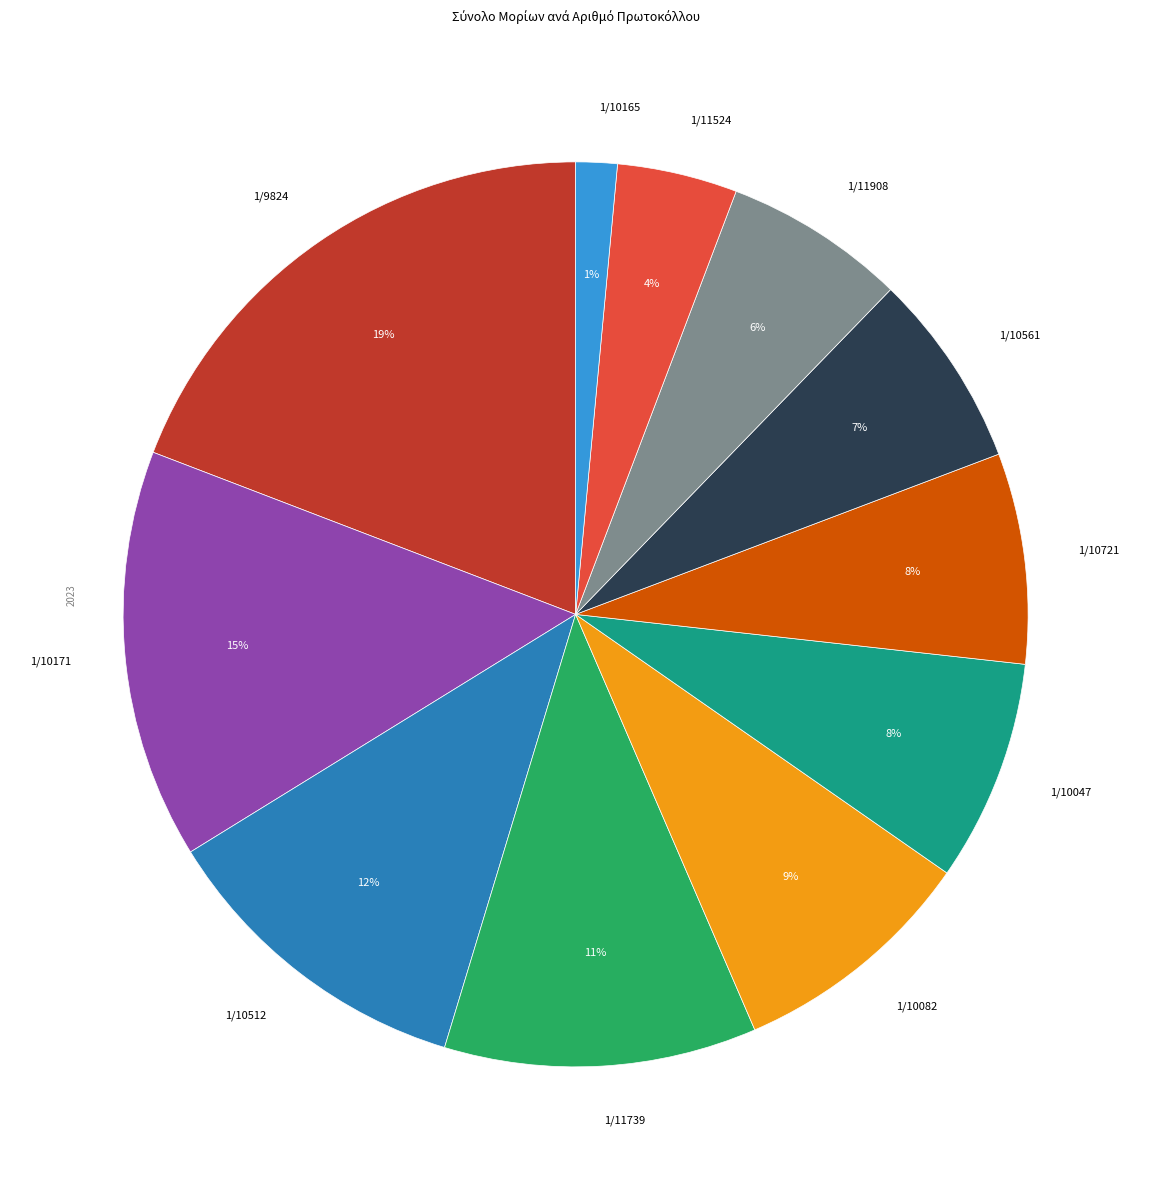

Is the sum of 1/10721 and 1/10082 greater than half?

No